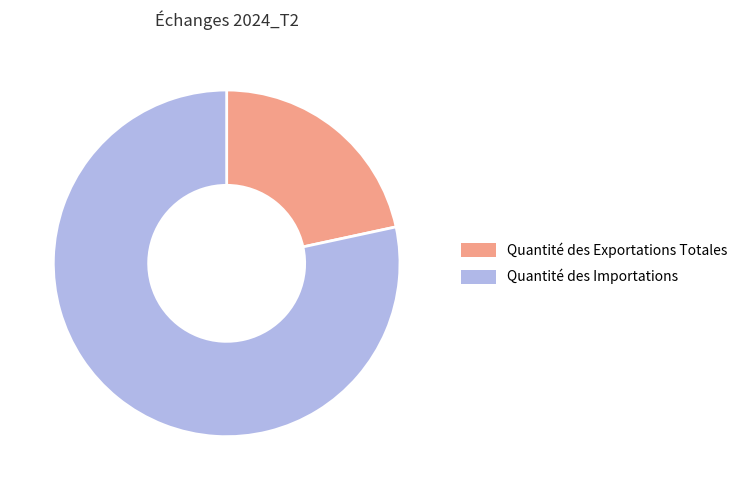

What is the smallest slice in the pie chart?

Quantité des Exportations Totales